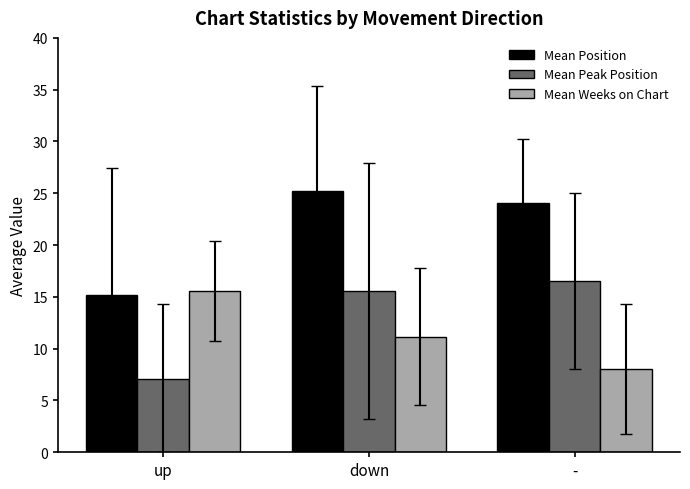

What is the average value of the Mean Position series?

21.5